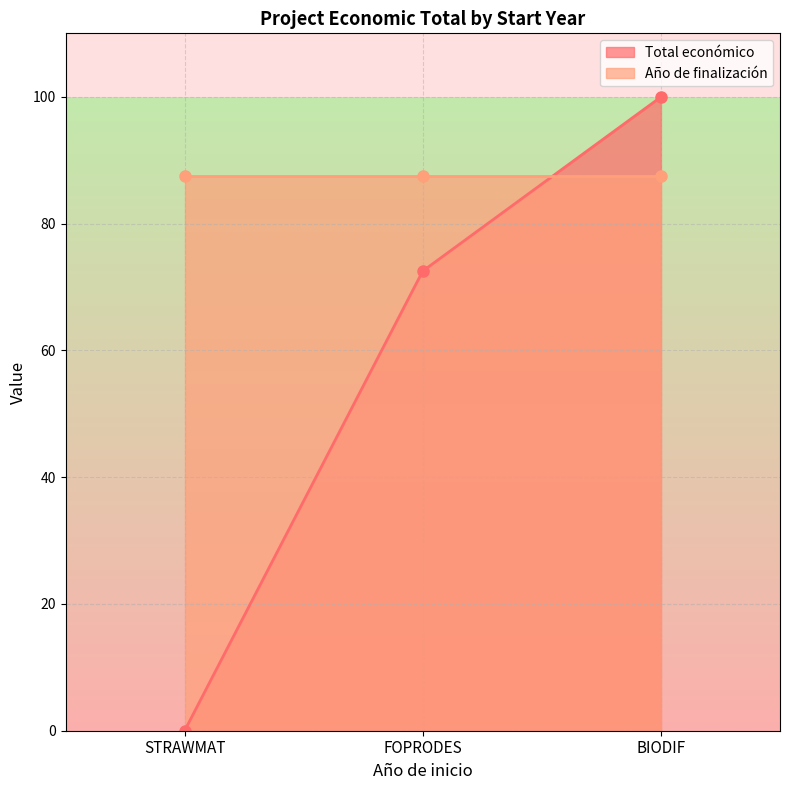

What are all the series names shown in the legend?

Total económico (line), Año de finalización (line)